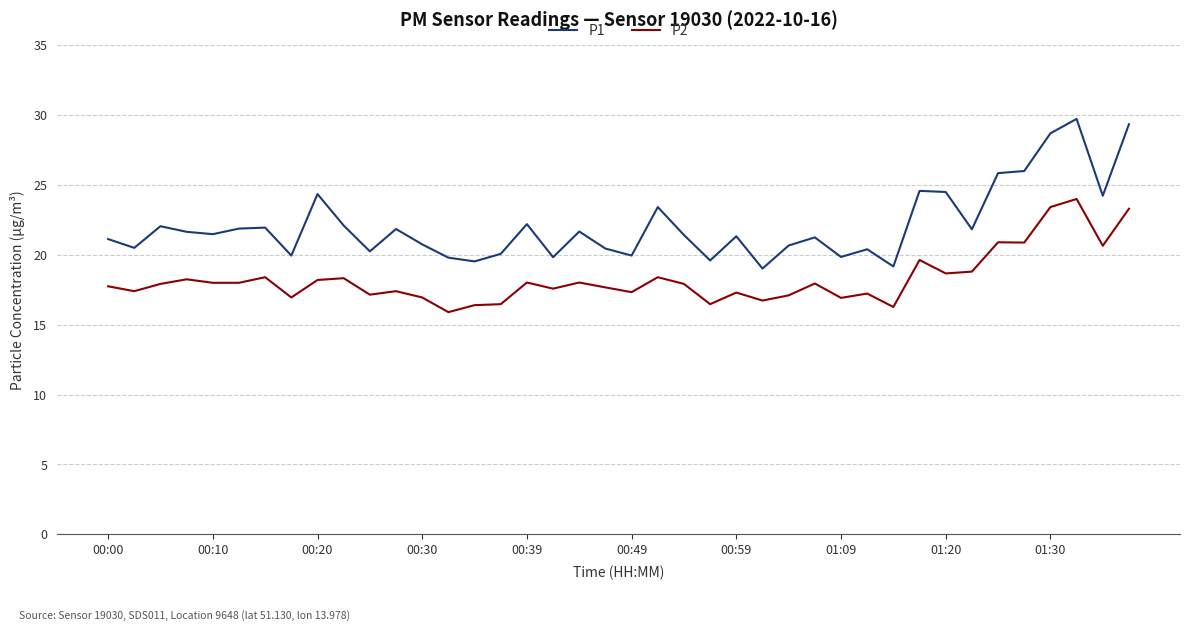

Which series has the widest spread of values?

P1